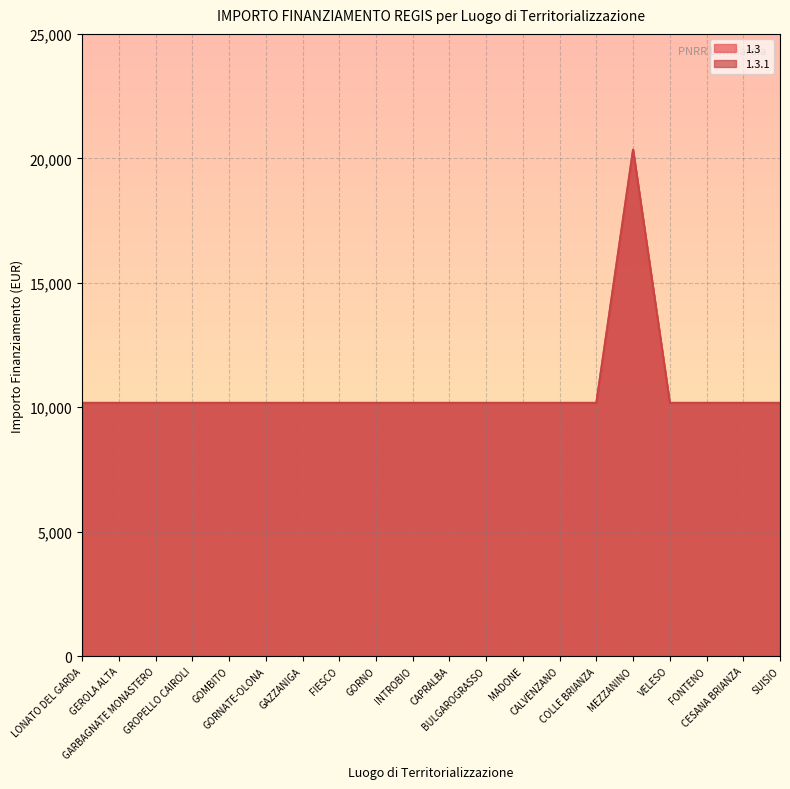

Is the value of 1.3.1 at SUISIO greater than the value of 1.3 at BULGAROGRASSO?

No